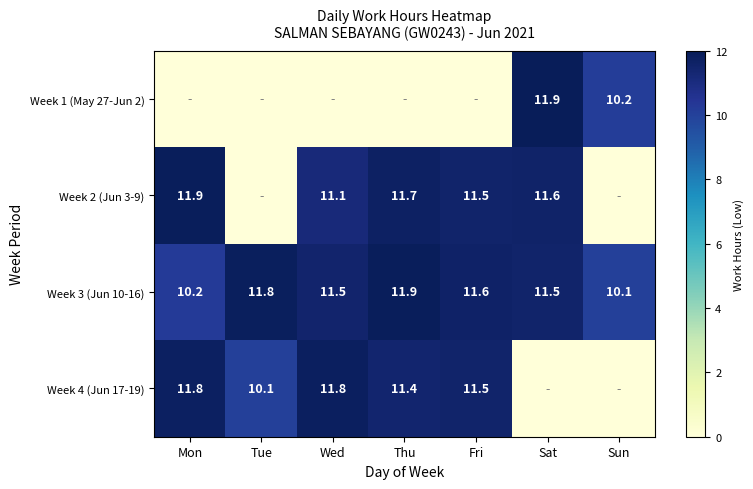

At which label does Week 3 (Jun 10-16) first exceed 11?

Tue